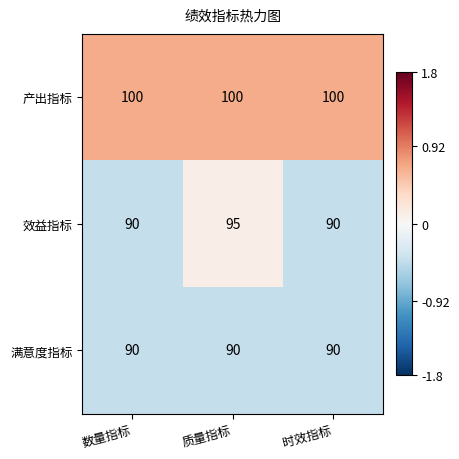

Reading left to right, transcribe all the data shown in this chart.

产出指标: 100	100	100
效益指标: 90	95	90
满意度指标: 90	90	90